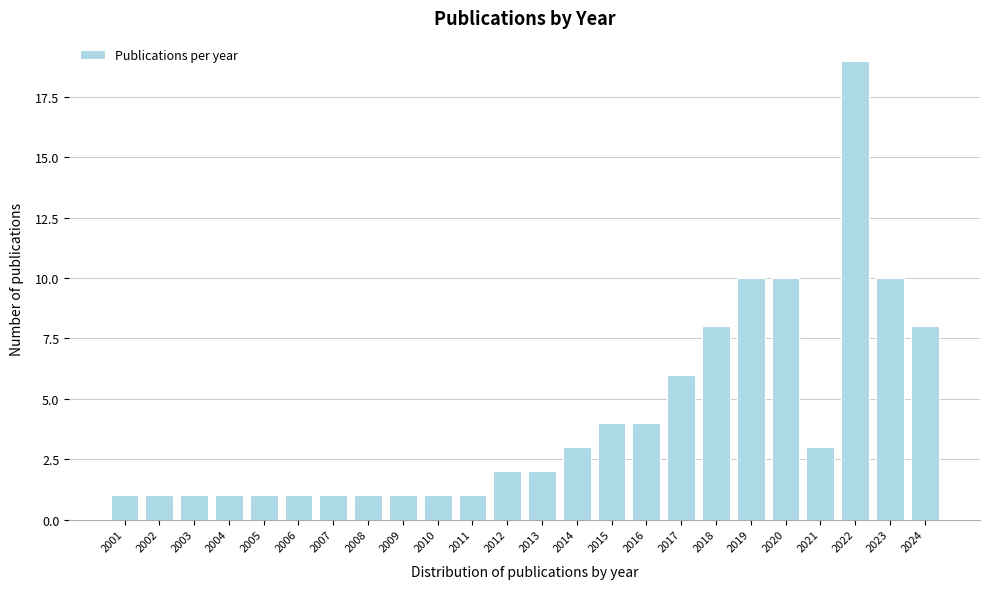

Reading right to left, transcribe all the data shown in this chart.

2024=8	2023=10	2022=19	2021=3	2020=10	2019=10	2018=8	2017=6	2016=4	2015=4	2014=3	2013=2	2012=2	2011=1	2010=1	2009=1	2008=1	2007=1	2006=1	2005=1	2004=1	2003=1	2002=1	2001=1